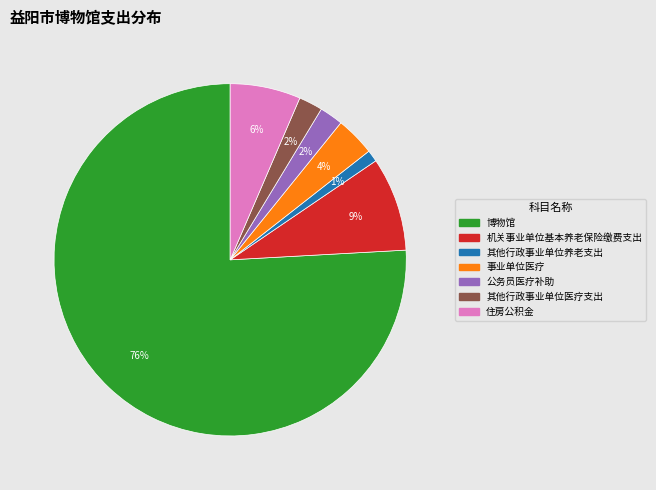

Which category has the biggest portion of the pie?

博物馆